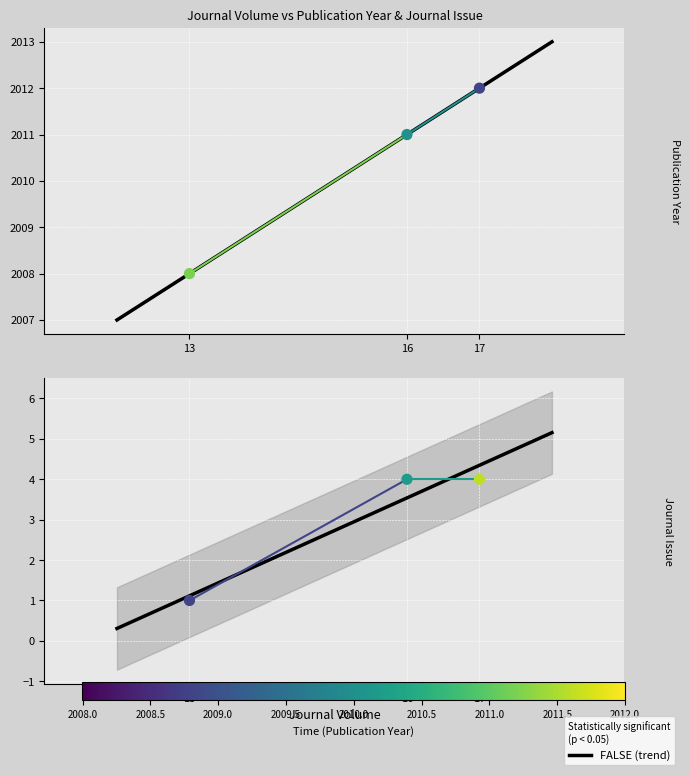

Which series contains the highest Y value?

Publication Year